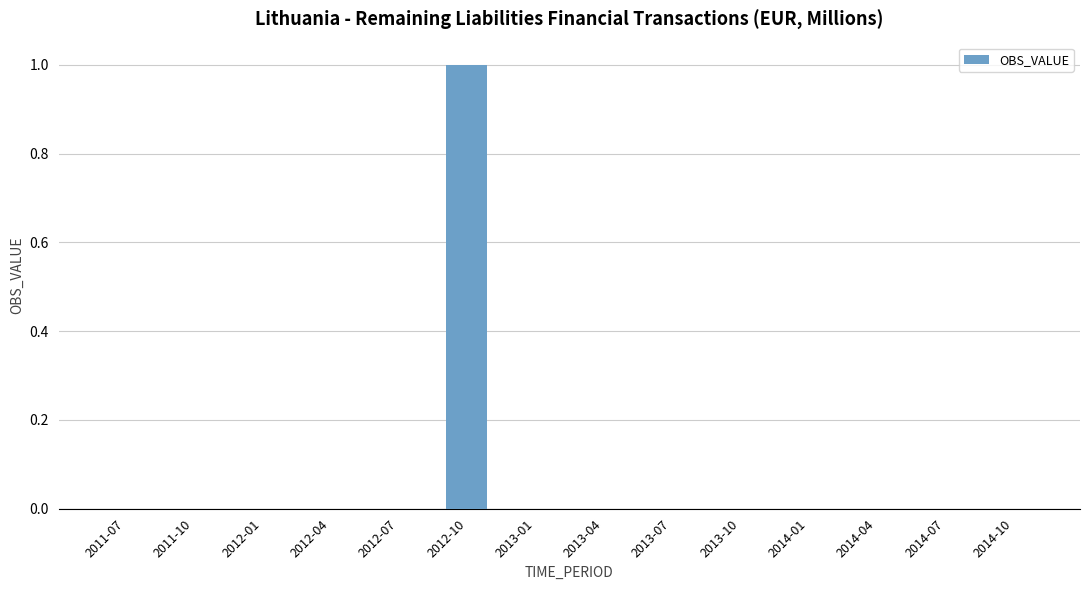

True or false: the data shows -1 at 2014-07.

False